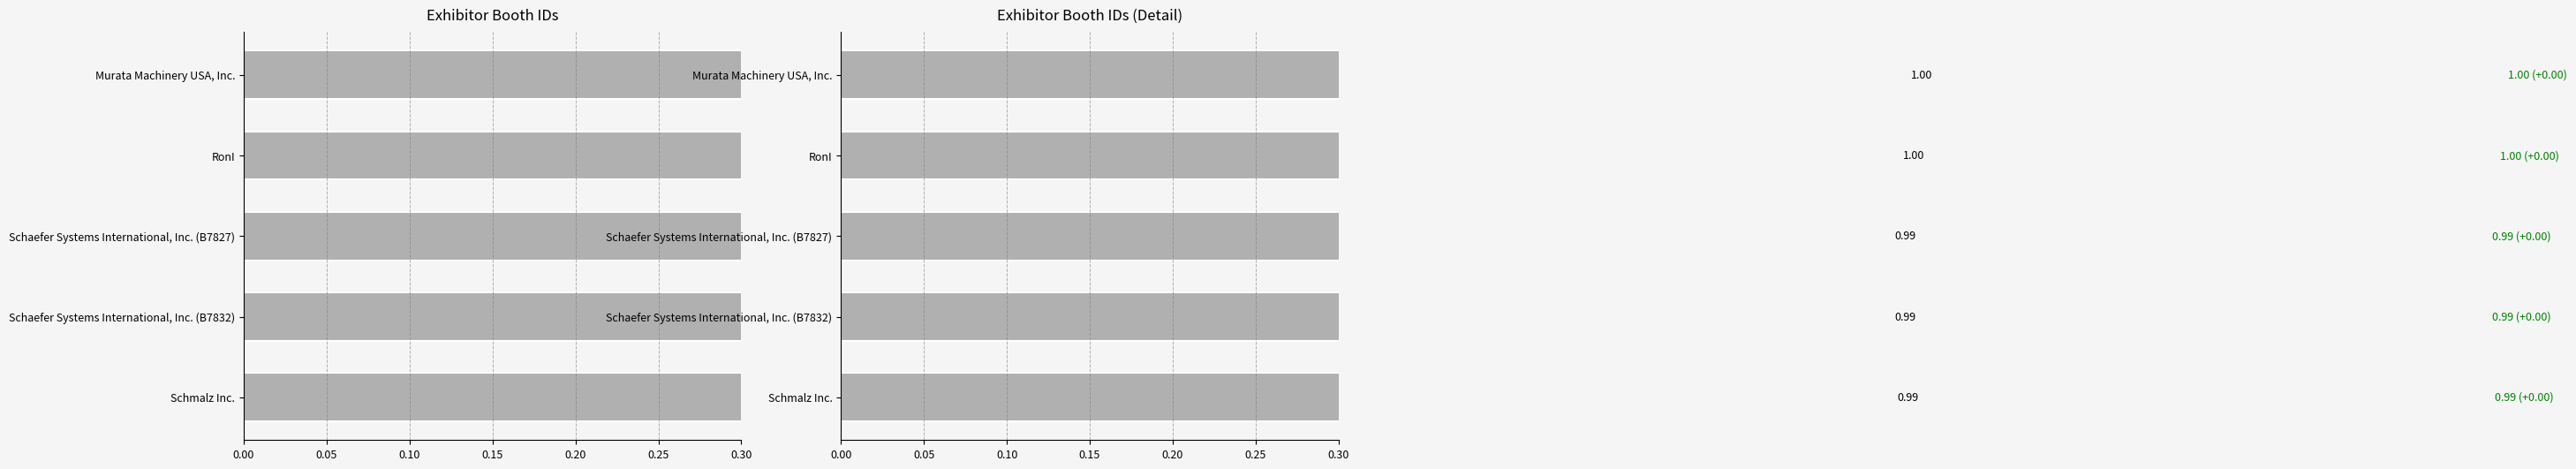

What is the average value?

1.0